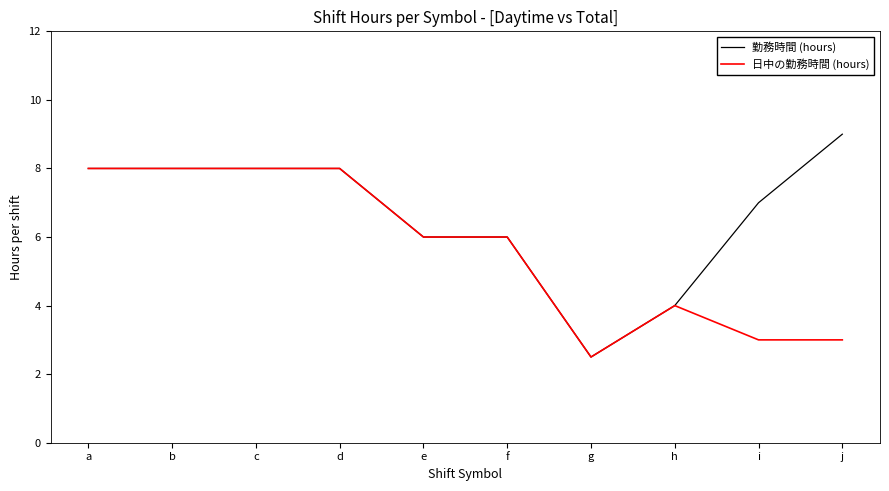

Reading right to left, extract all data points from this chart.

勤務時間 (hours): j=9.0	i=7.0	h=4.0	g=2.5	f=6.0	e=6.0	d=8.0	c=8.0	b=8.0	a=8.0
日中の勤務時間 (hours): j=3.0	i=3.0	h=4.0	g=2.5	f=6.0	e=6.0	d=8.0	c=8.0	b=8.0	a=8.0